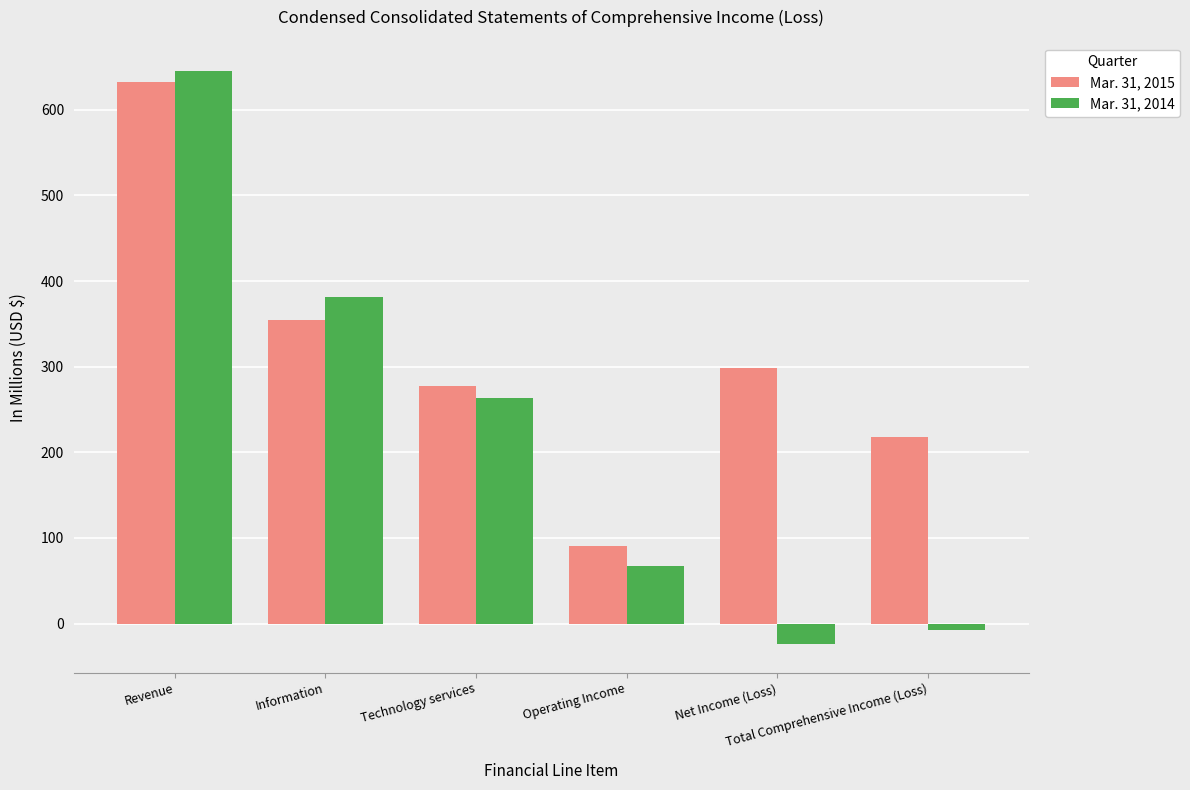

The Mar. 31, 2014 series shows 14 at Operating Income. True or false?

False